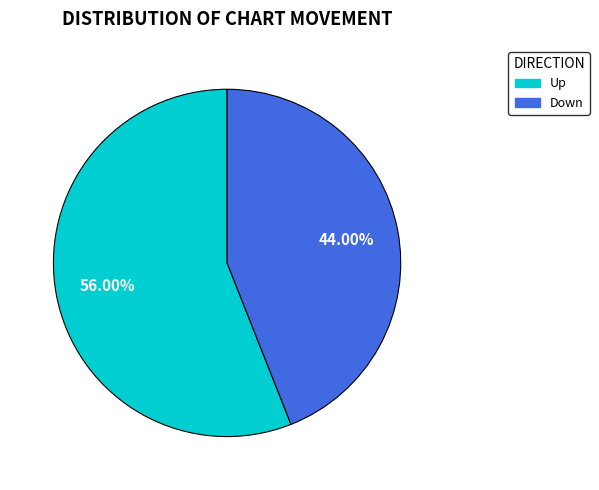

To the nearest percent, what is the difference between the largest and smallest slice percentages?

12%